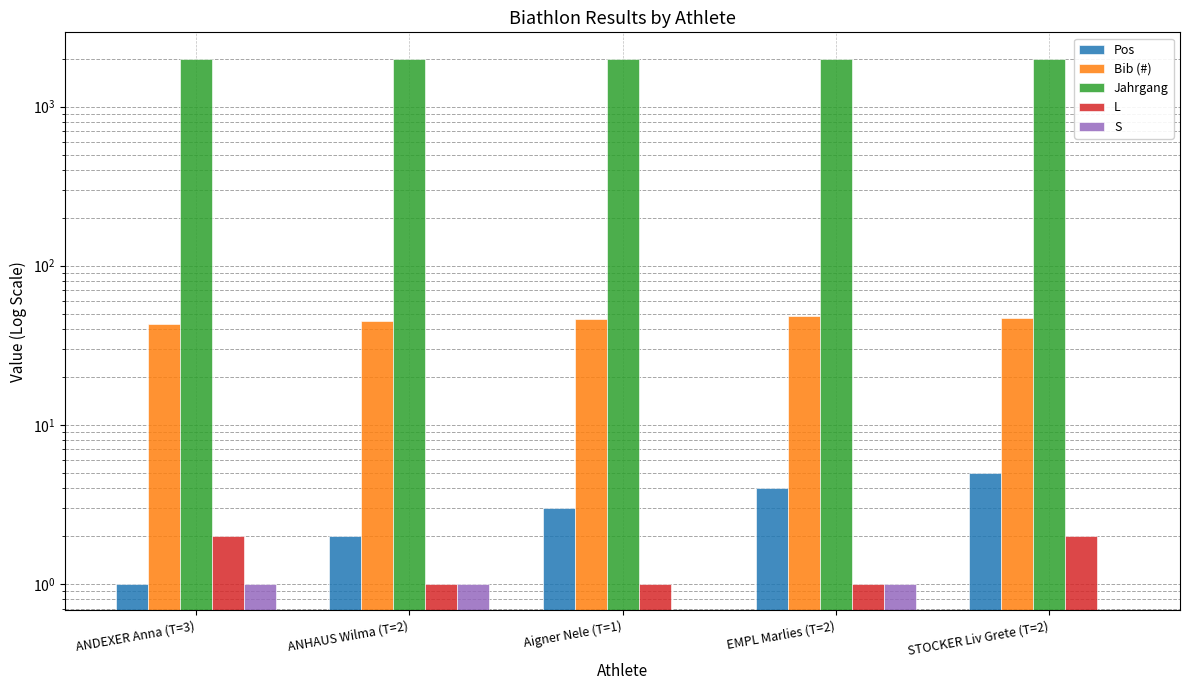

Which category has the highest value in the Pos series?

STOCKER Liv Grete (T=2)